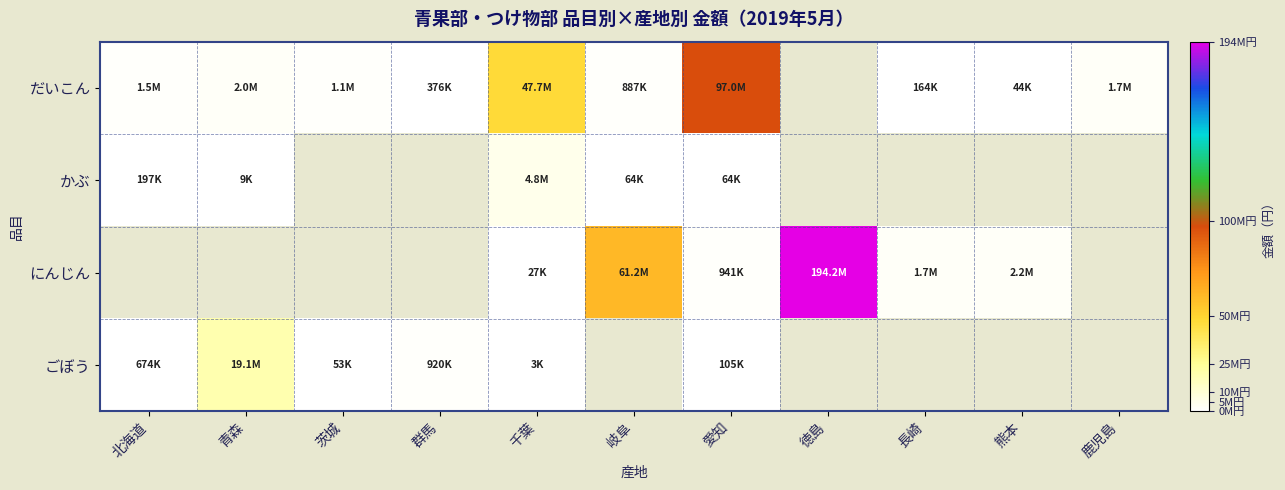

Where is ごぼう nearest to the value 9576225?

群馬